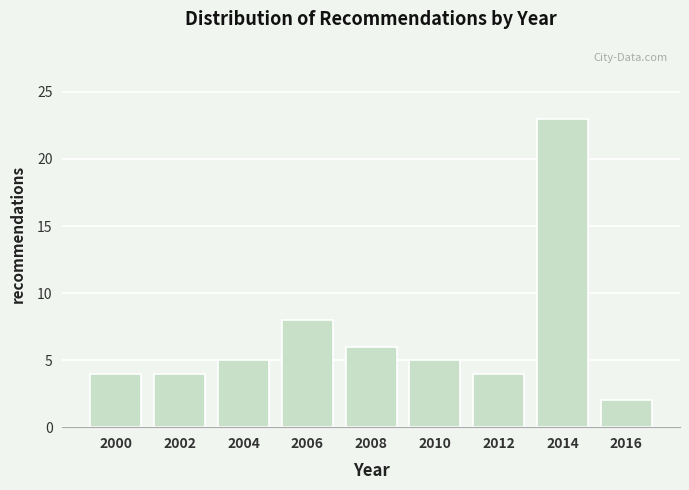

Reading left to right, list all the values displayed in this chart.

4	4	5	8	6	5	4	23	2